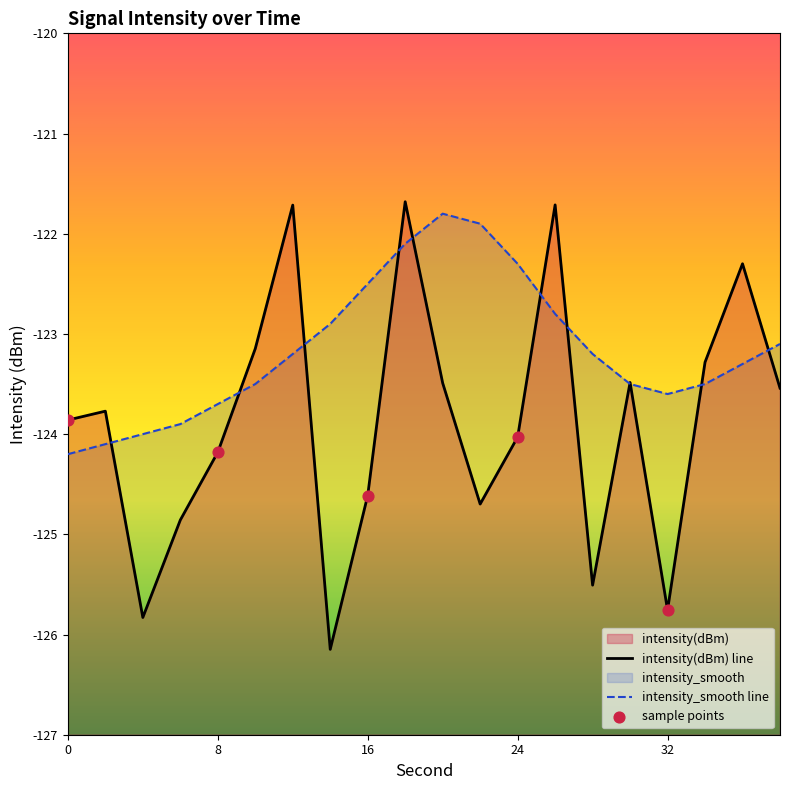

Which series has the largest Y range (max minus min)?

intensity(dBm)